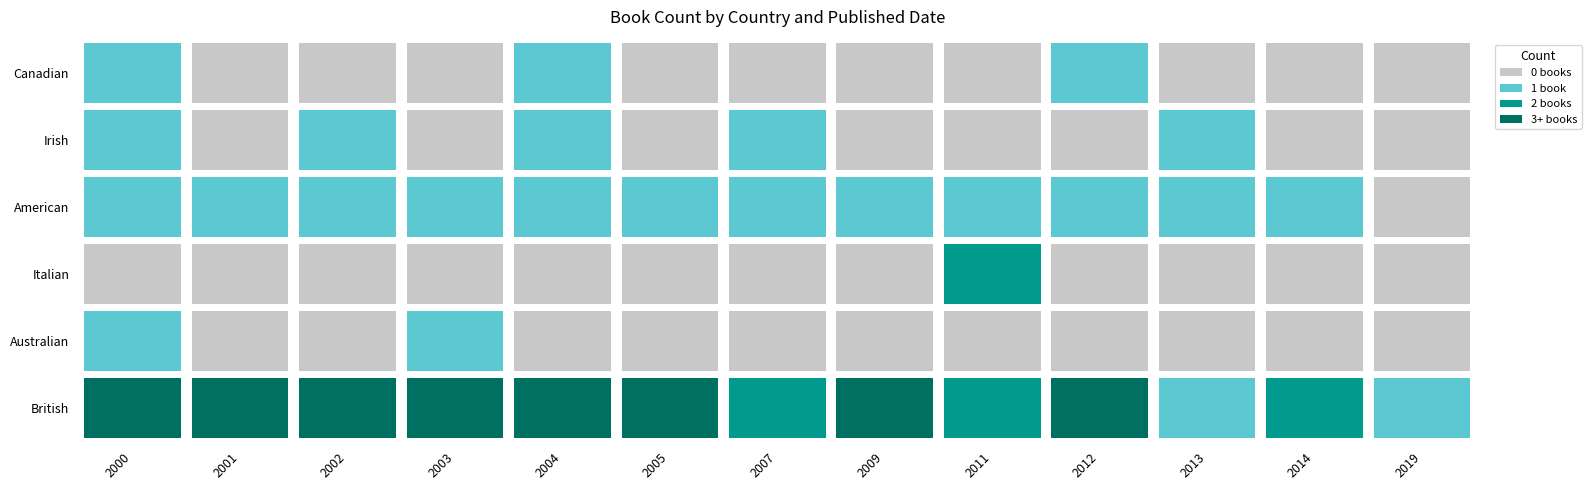

Reading left to right, list all the values displayed in this chart.

British: 3	3	3	4	5	5	2	3	2	3	1	2	1
Australian: 1	0	0	1	0	0	0	0	0	0	0	0	0
Italian: 0	0	0	0	0	0	0	0	2	0	0	0	0
American: 1	1	1	1	1	1	1	1	1	1	1	1	0
Irish: 1	0	1	0	1	0	1	0	0	0	1	0	0
Canadian: 1	0	0	0	1	0	0	0	0	1	0	0	0